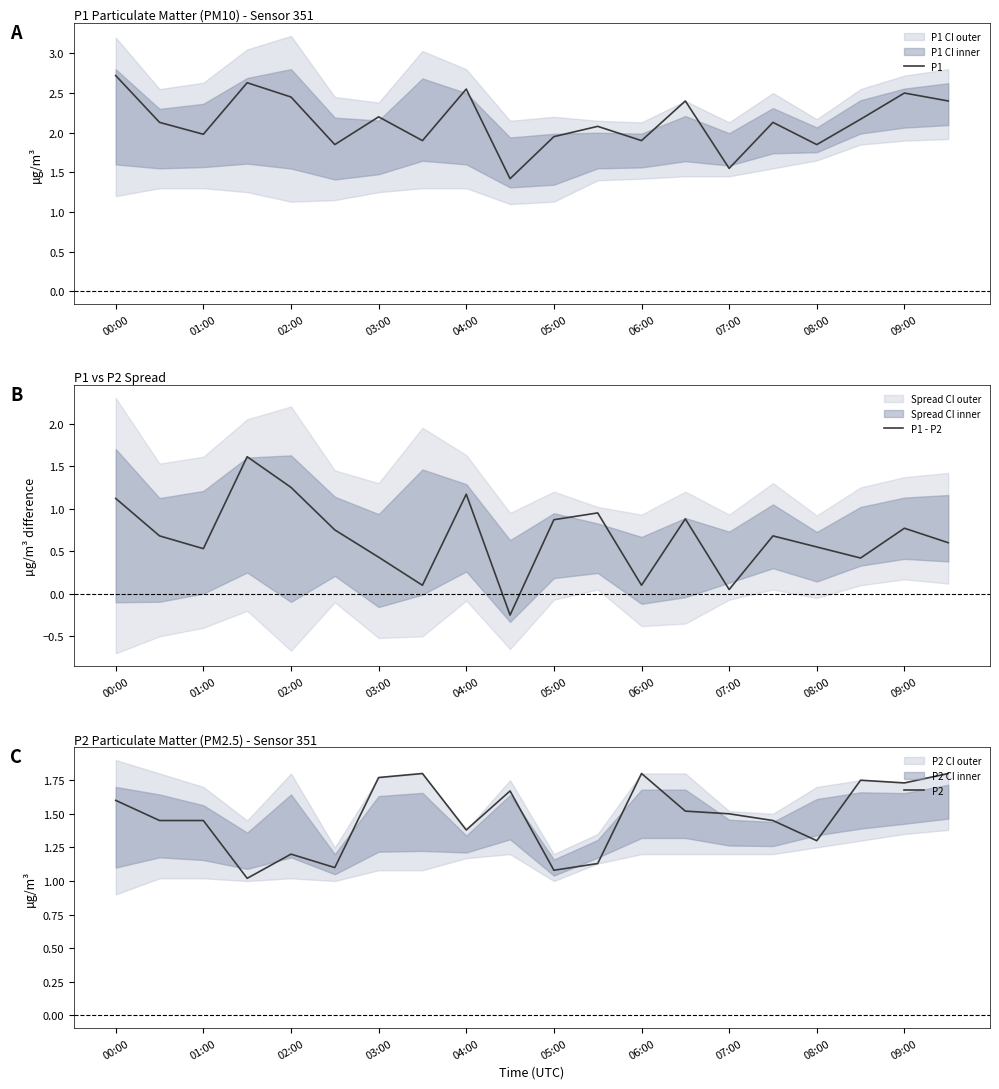

List the series in order of their overall mean, lowest first.

P1 - P2, P2, P1